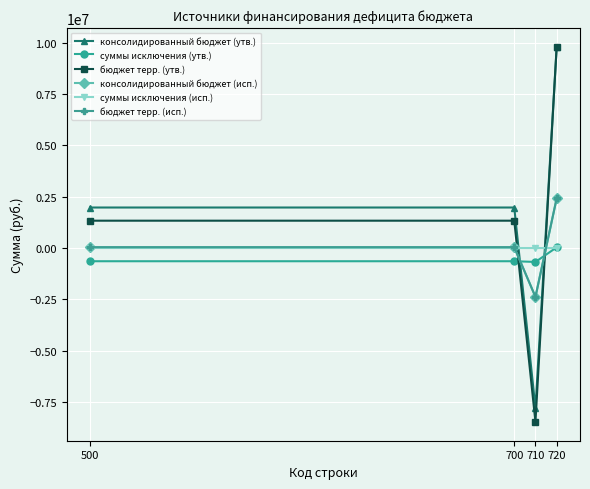

How many data points in бюджет терр. (утв.) are above 1332610?

3